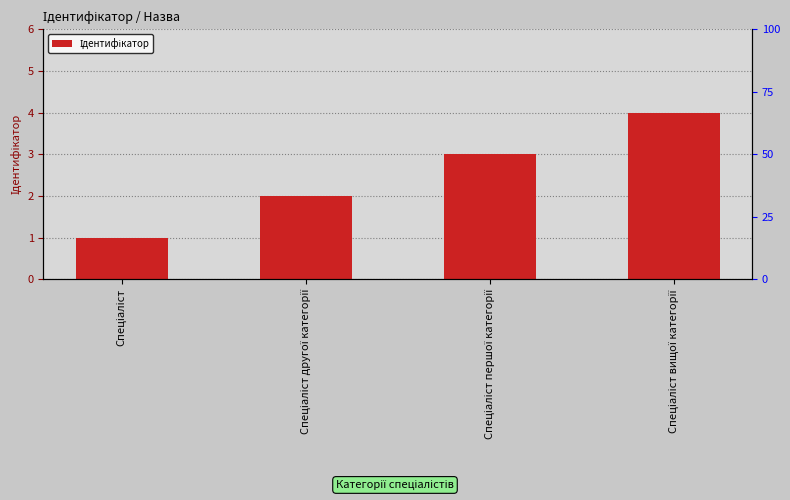

Rank the categories by value from lowest to highest.

Спеціаліст, Спеціаліст другої категорії, Спеціаліст першої категорії, Спеціаліст вищої категорії